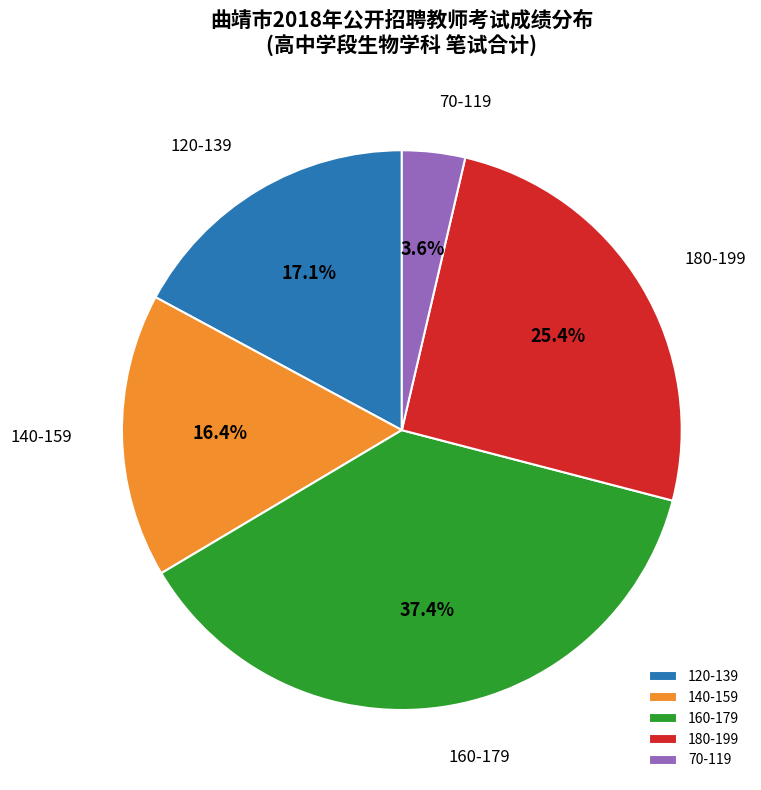

Does any single category account for the majority?

No